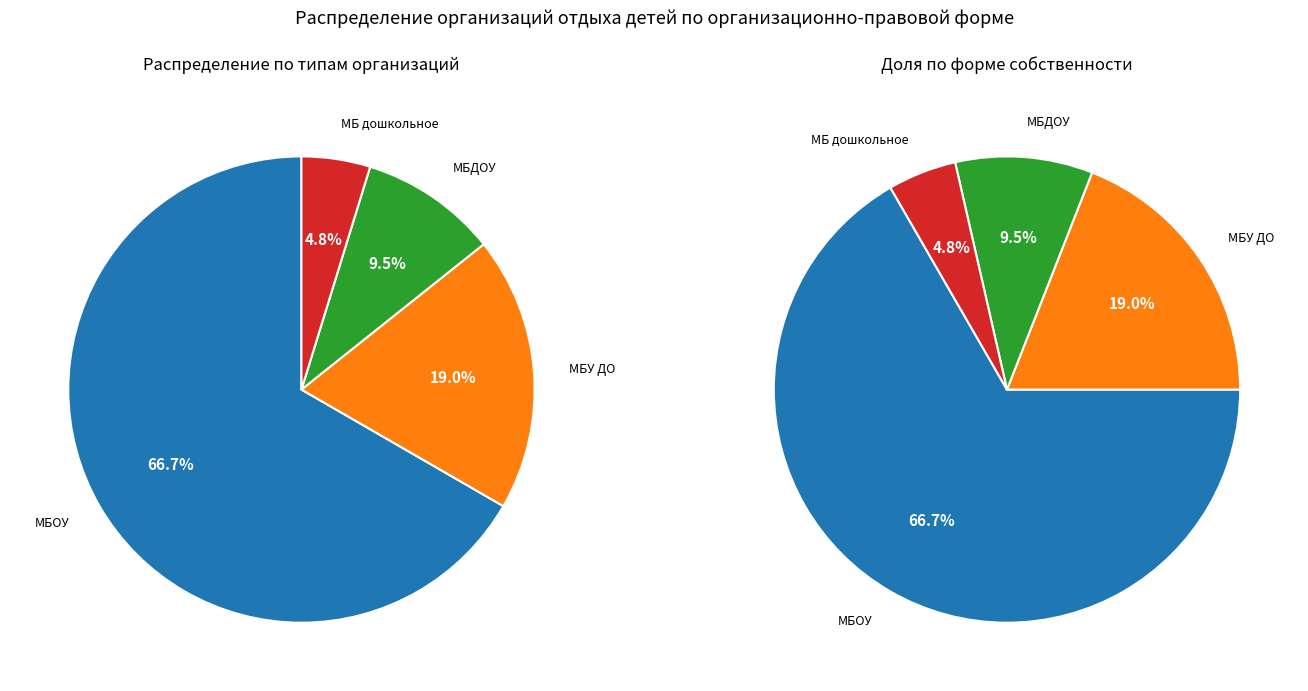

True or false: Муниципальное бюджетное общеобразовательное учреждение accounts for 75% of the total.

False